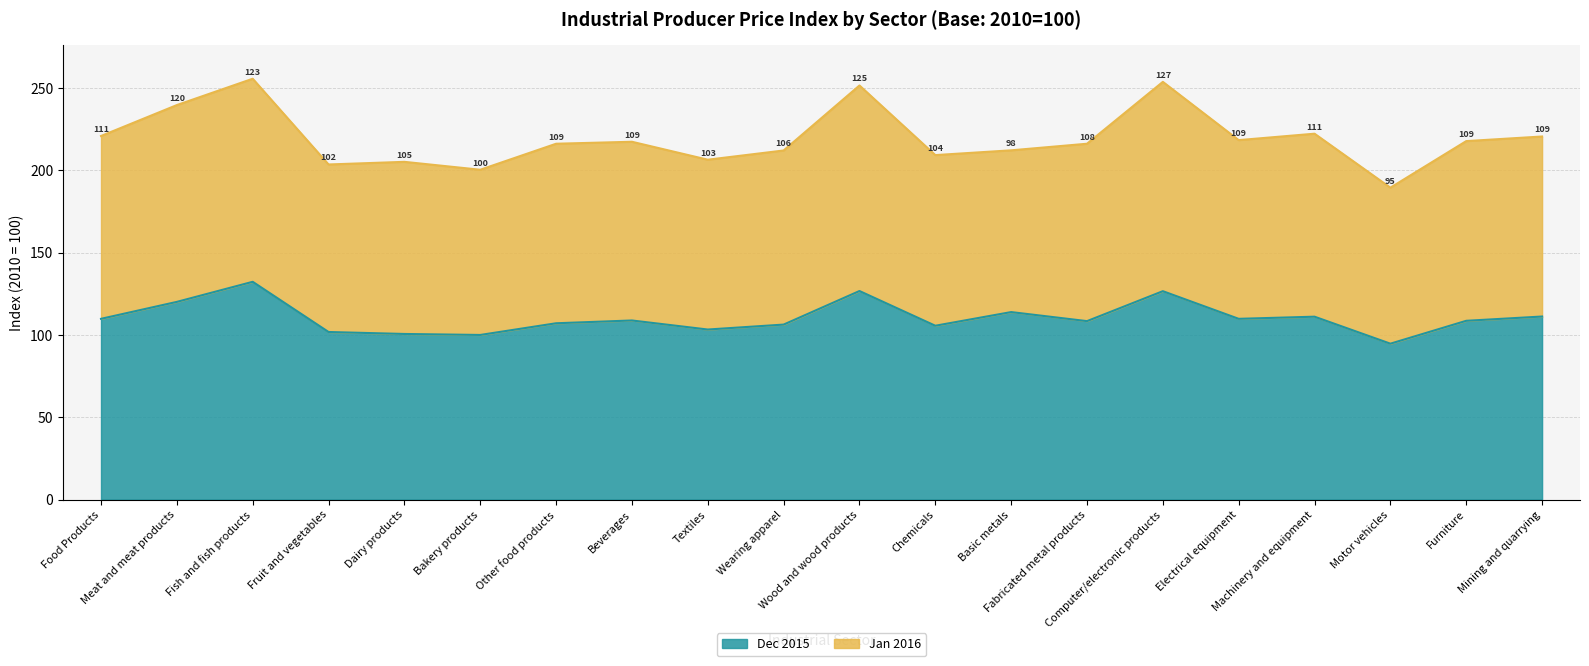

At which label is the value closest to 113?

Basic metals